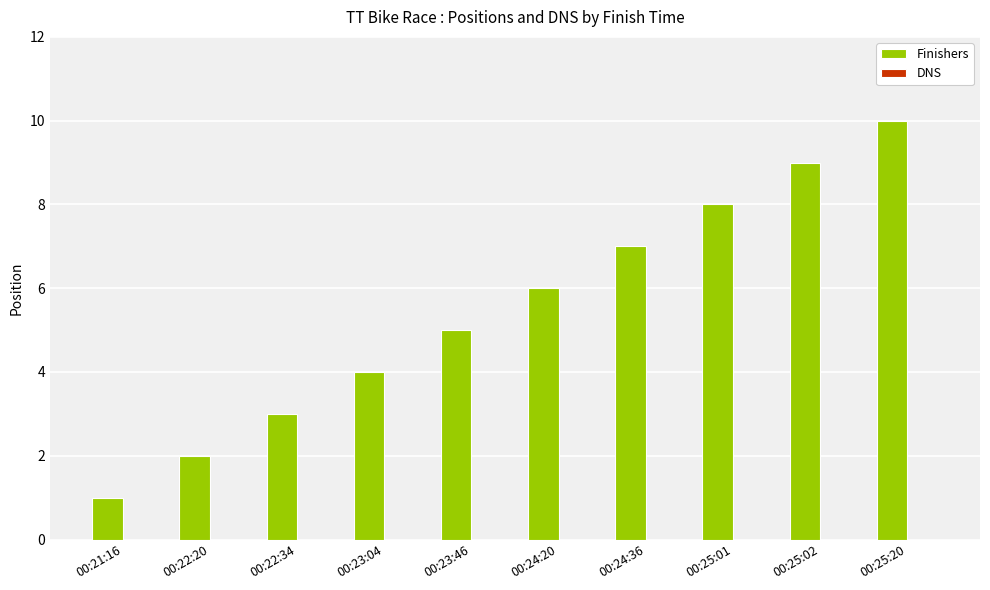

How many categories are shown in the chart?

10